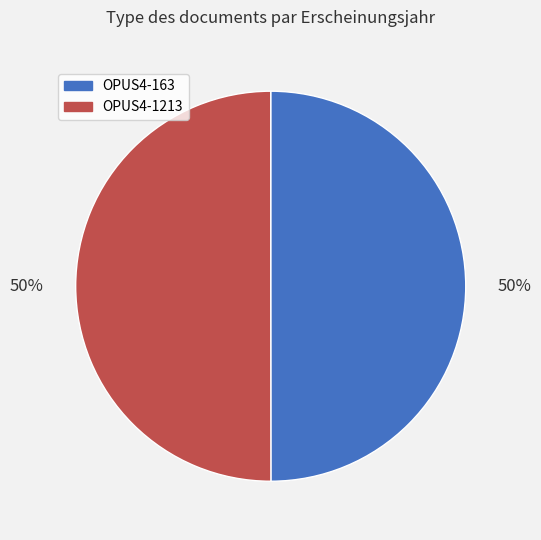

Is it true that OPUS4-163 is 50% of the pie?

True